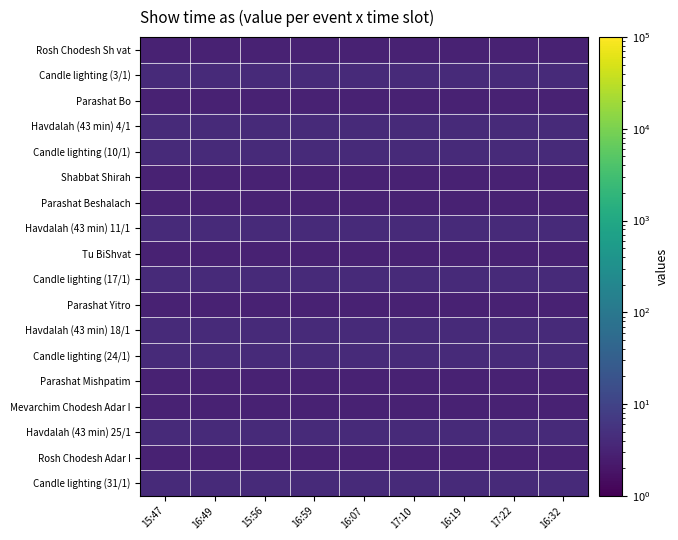

Which has a higher value, 17:10 or 16:19?

17:10